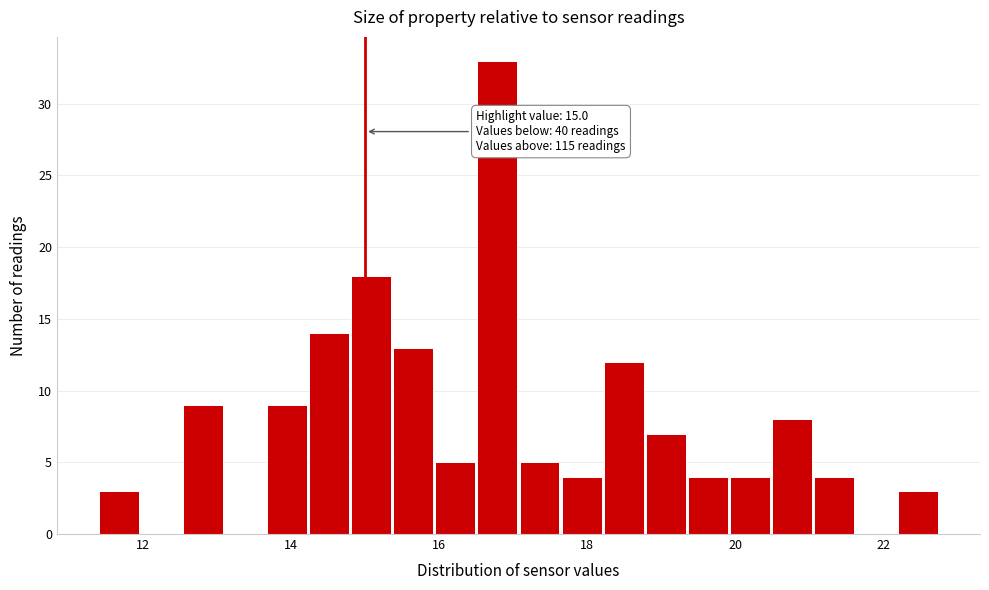

Read against the x-axis, roughly where is the centre of the tallest bar?

16.8